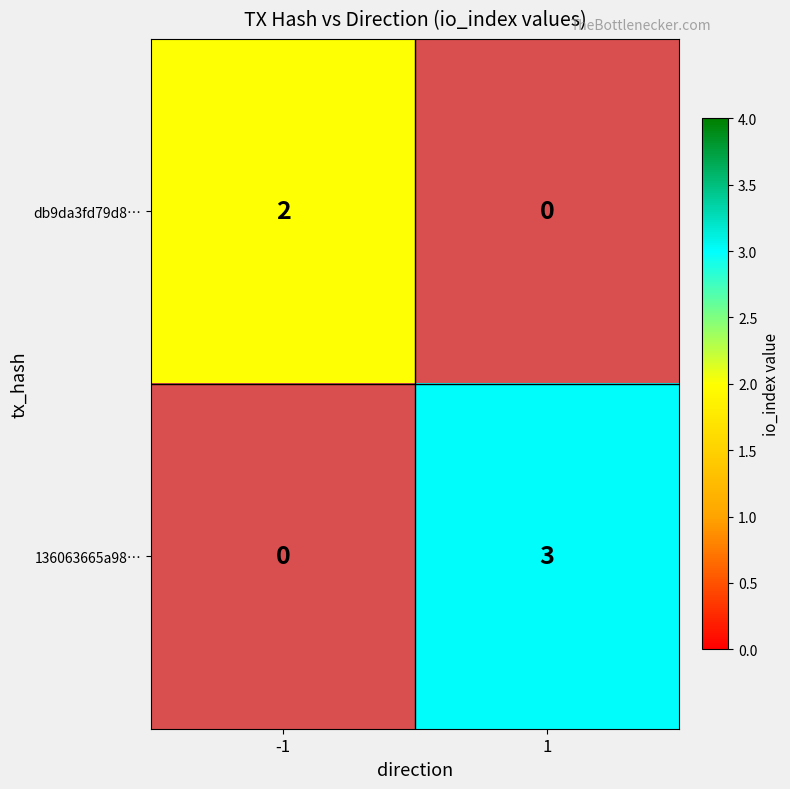

The value of db9da3fd79d8… at -1 is 2. True or false?

True